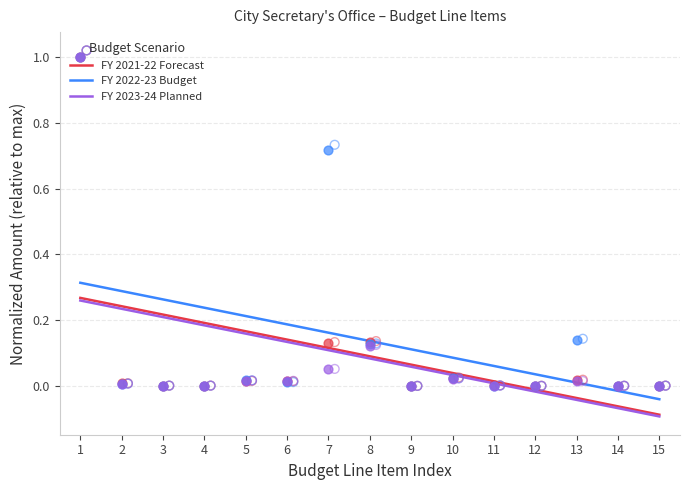

True or false: FY 2022-23 Budget and FY 2021-22 Forecast intersect in this chart.

False